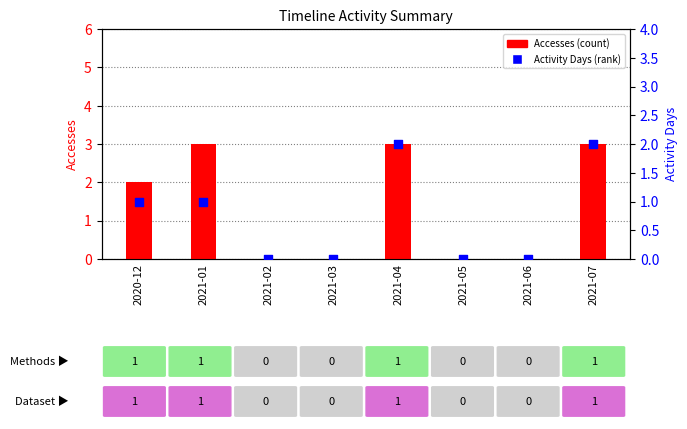

Which series has the largest total across all categories?

Accesses